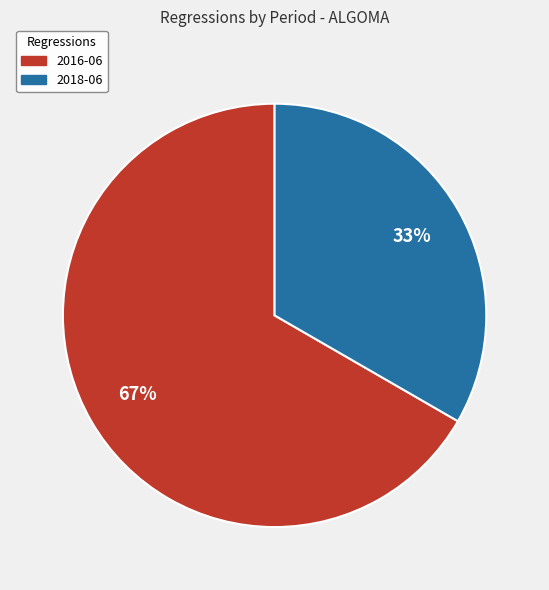

Do 2016-06 and 2018-06 together represent more than half of the pie?

Yes